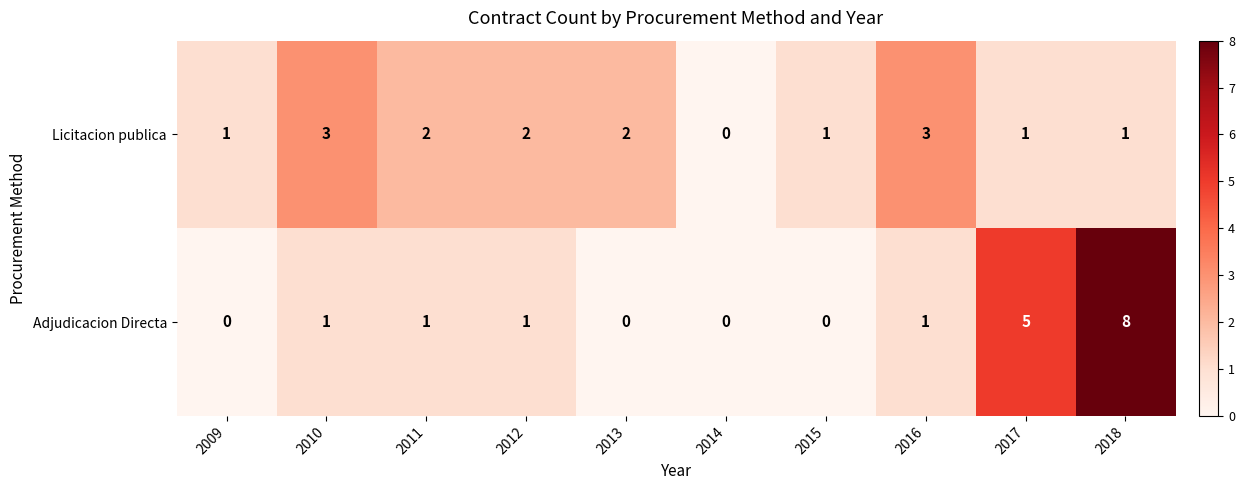

Which series has the largest range (max minus min)?

Adjudicacion Directa